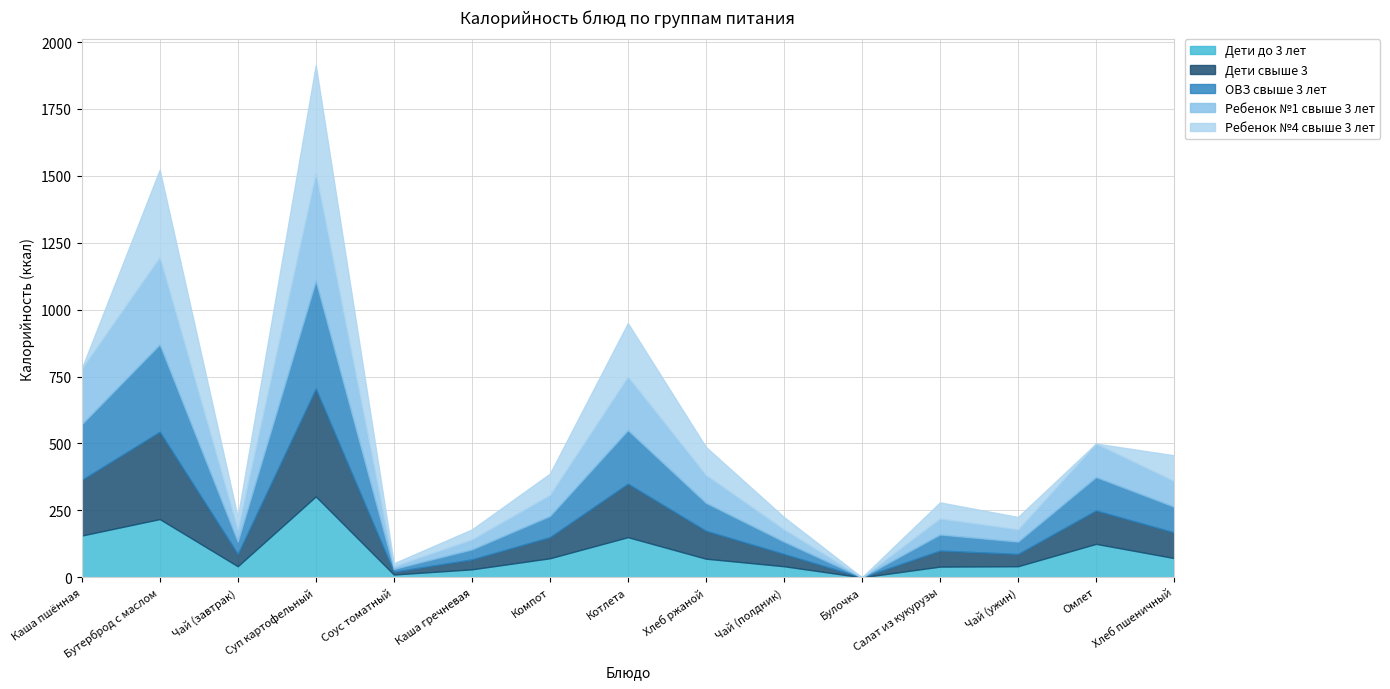

True or false: Ребенок №4 свыше 3 лет has more than 0 points higher than both neighbors.

True